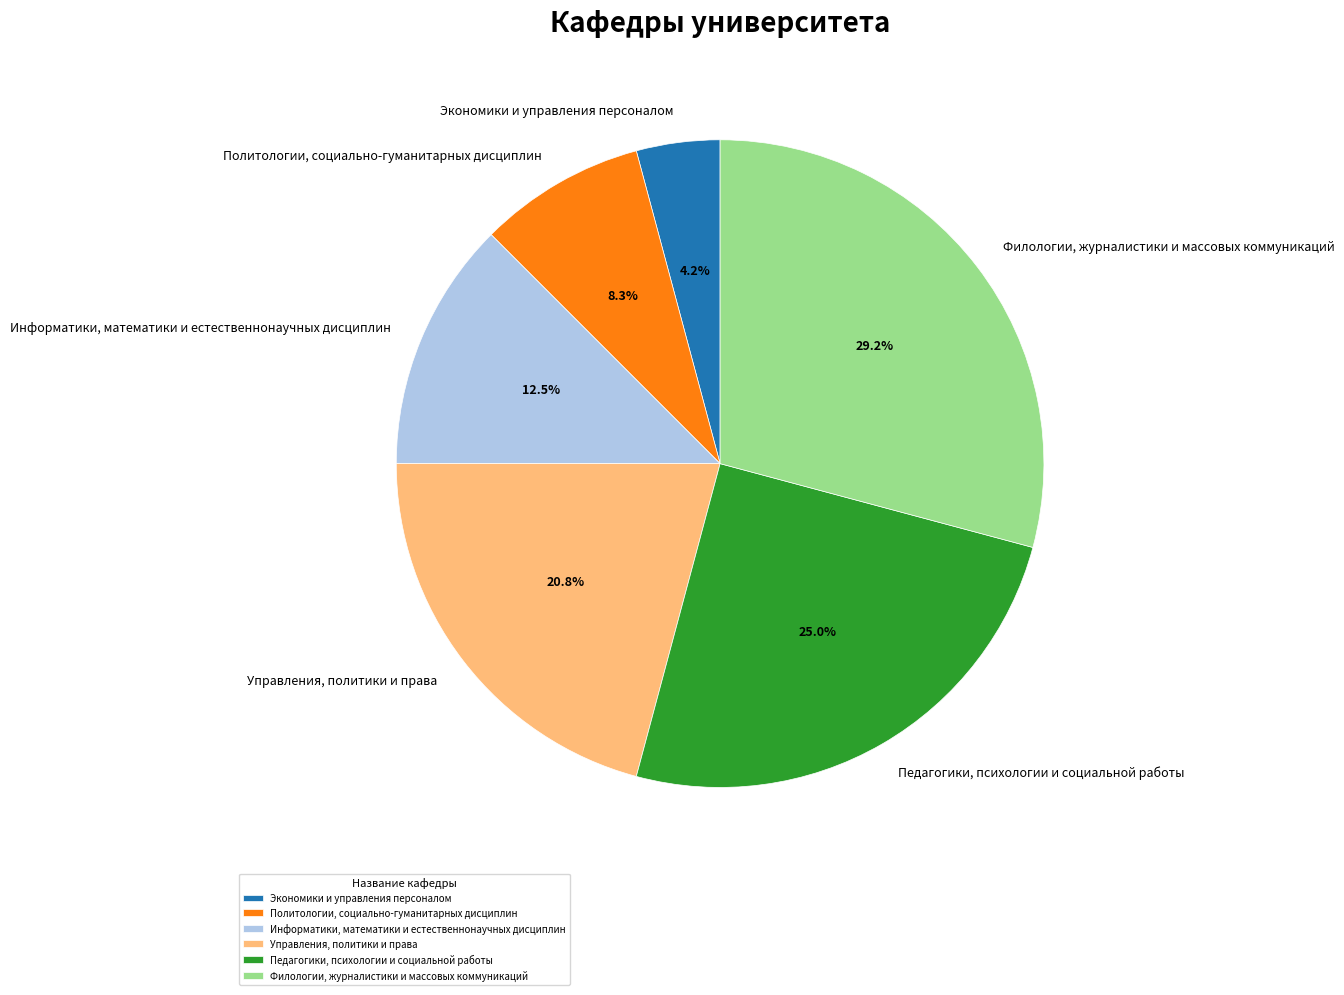

Is there a majority slice in this chart?

No